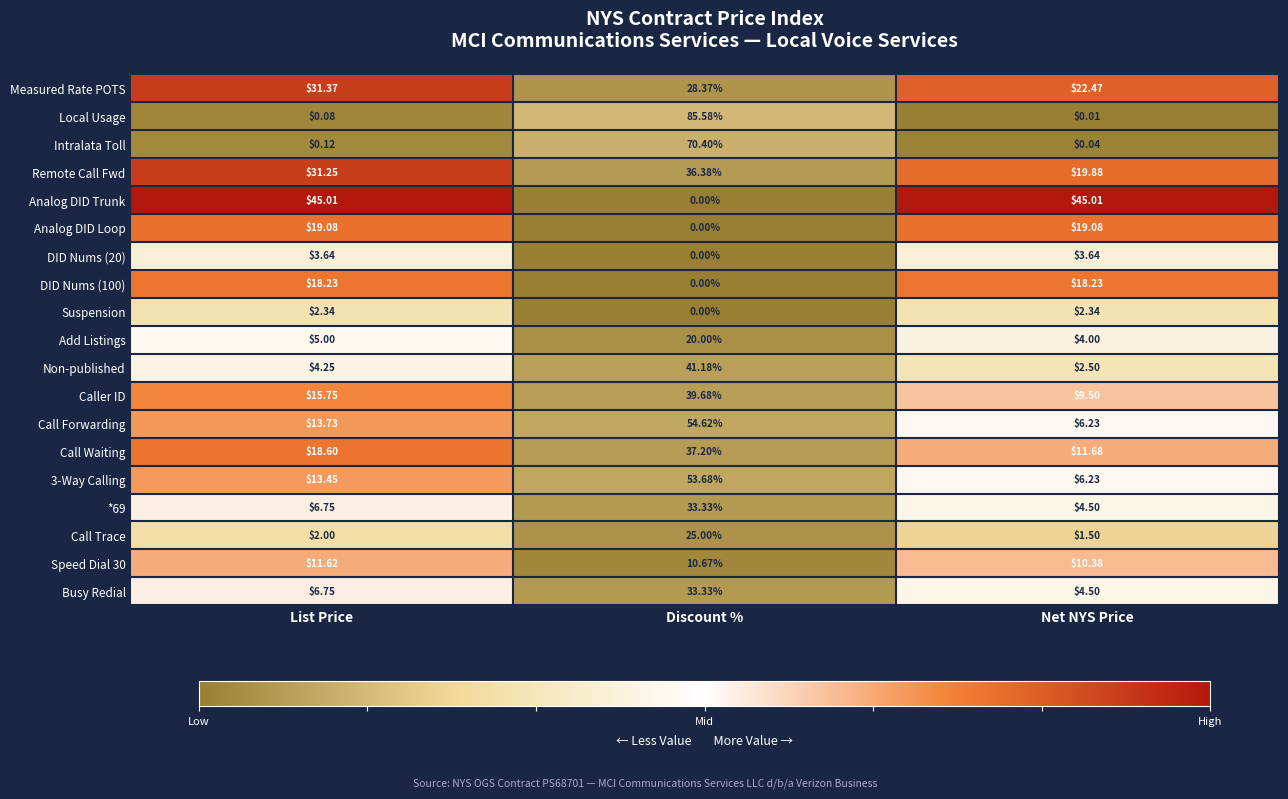

Which series has the largest total across all categories?

Analog DID Trunk